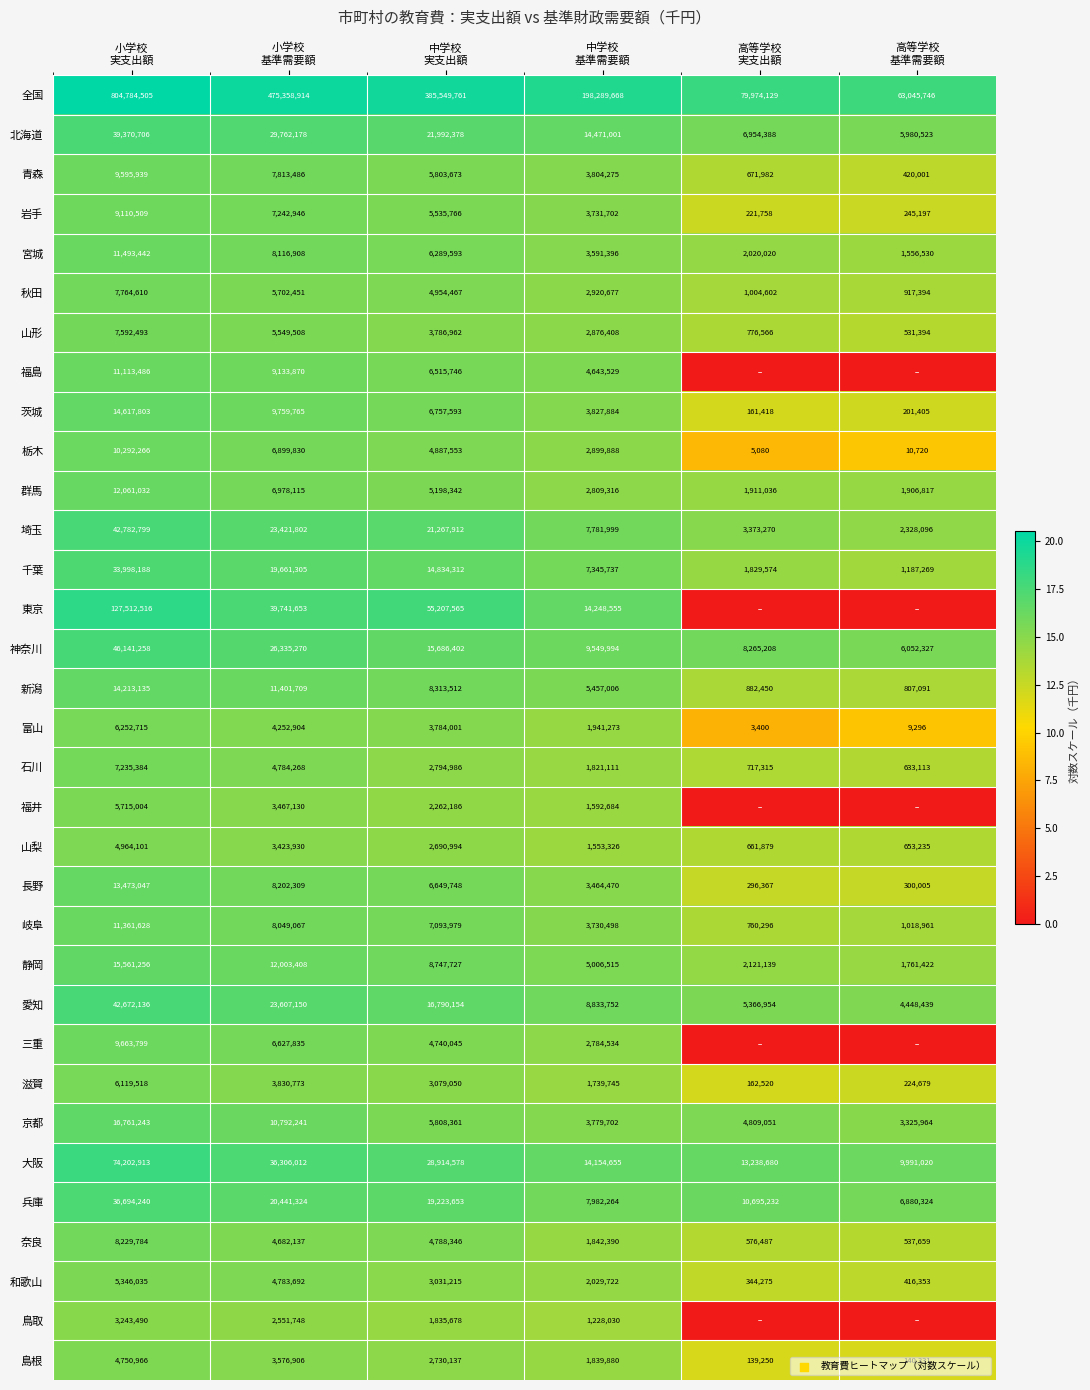

At which category is the sum across all series the highest?

小学校
実支出額